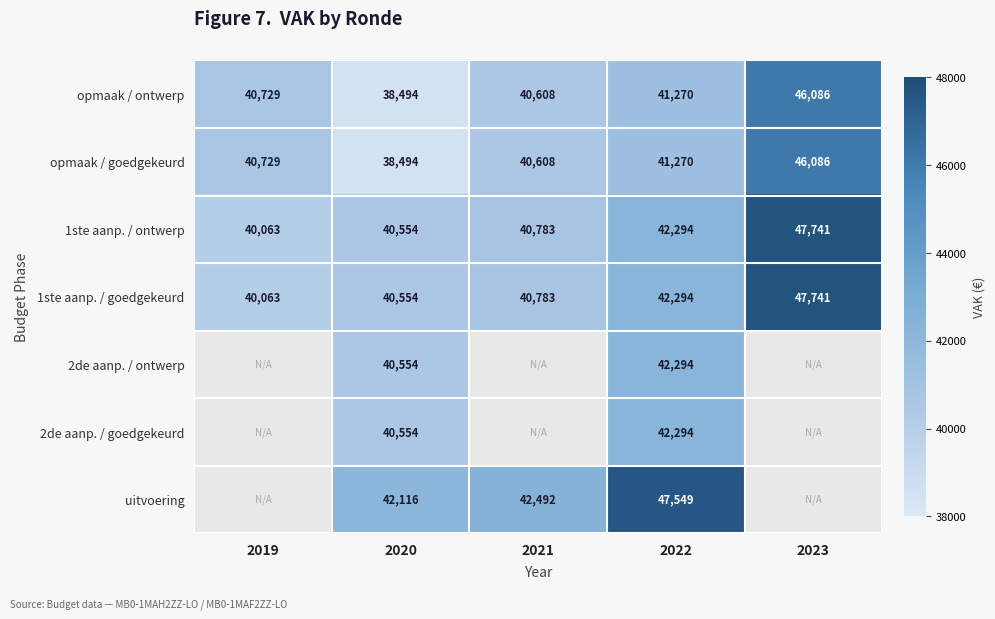

How many distinct data groups are displayed?

7